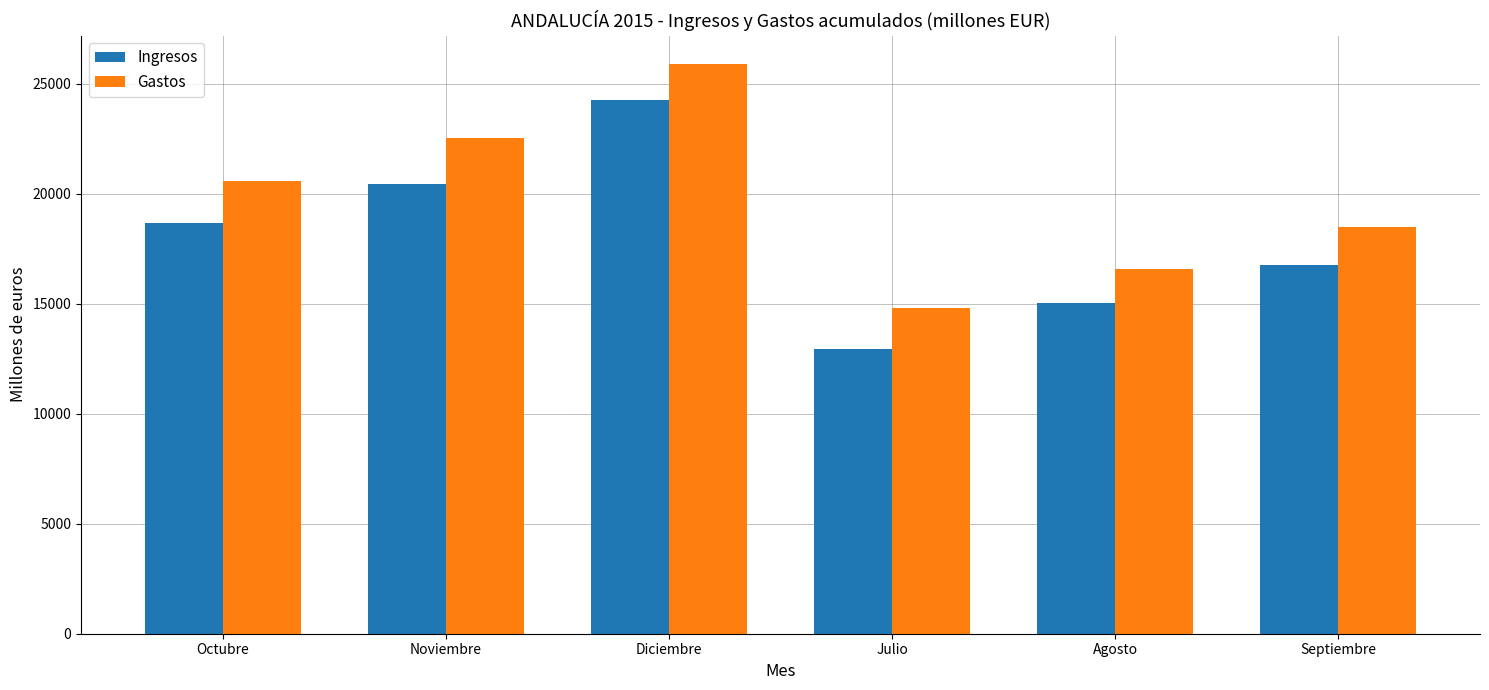

What is the sum of the Ingresos values at Julio and Octubre?

31620